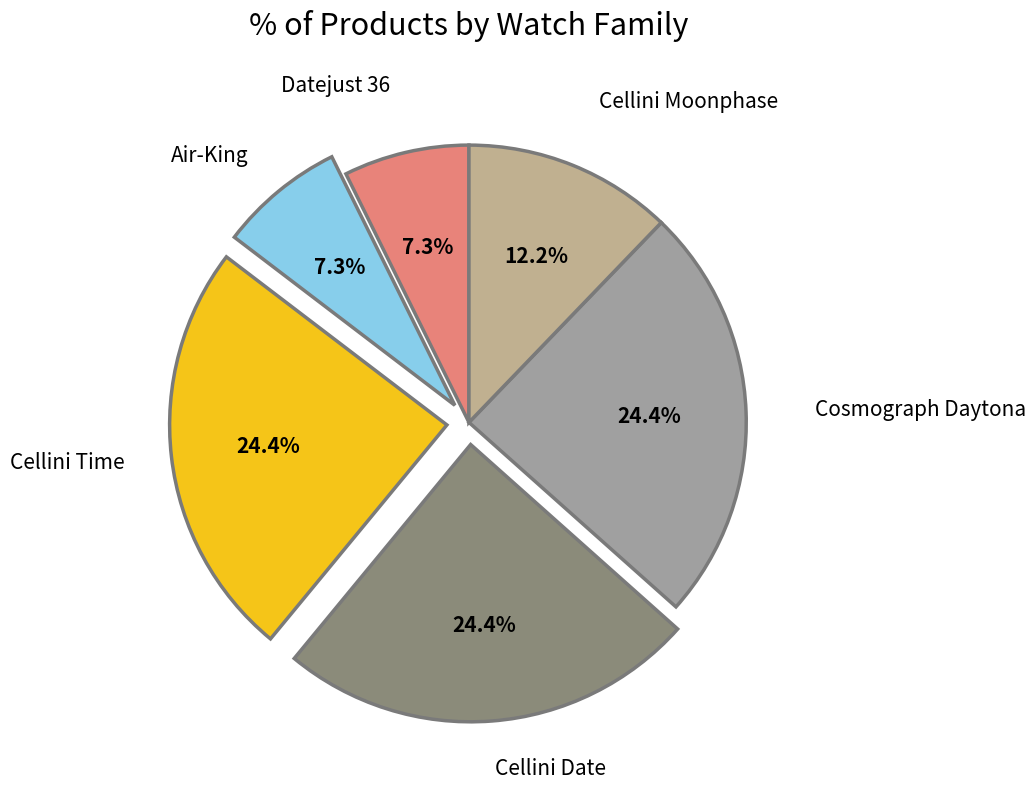

Is it true that Datejust 36 is 1% of the pie?

False